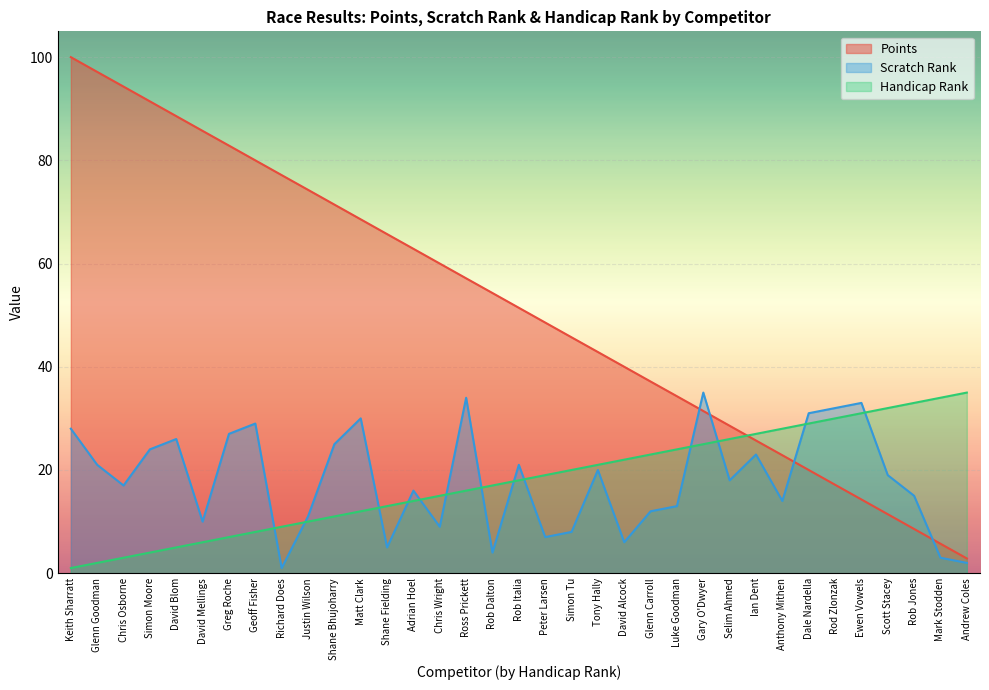

How many values in the Scratch Rank series exceed 18?

17